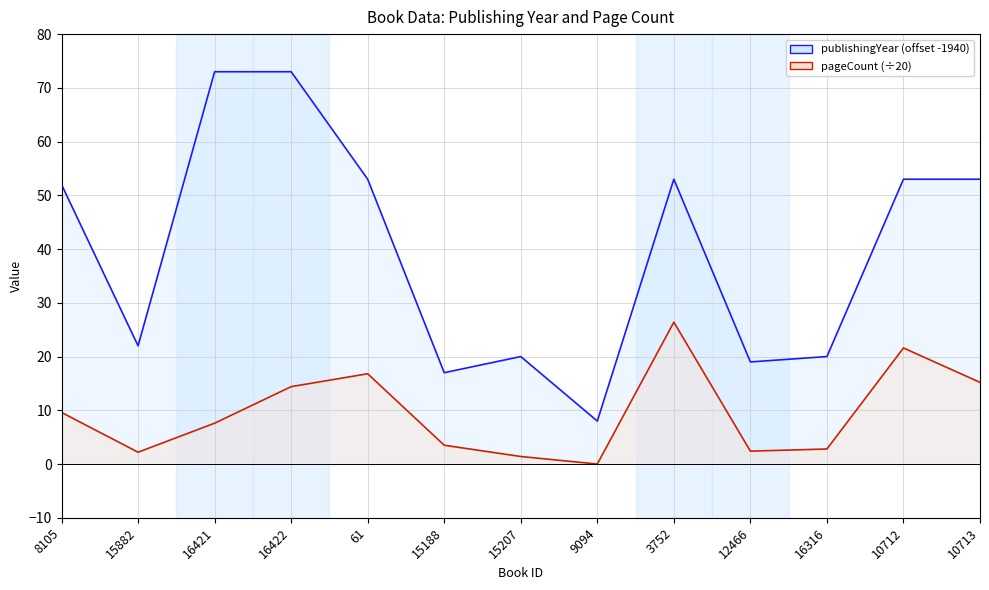

True or false: pageCount and publishingYear intersect in this chart.

False